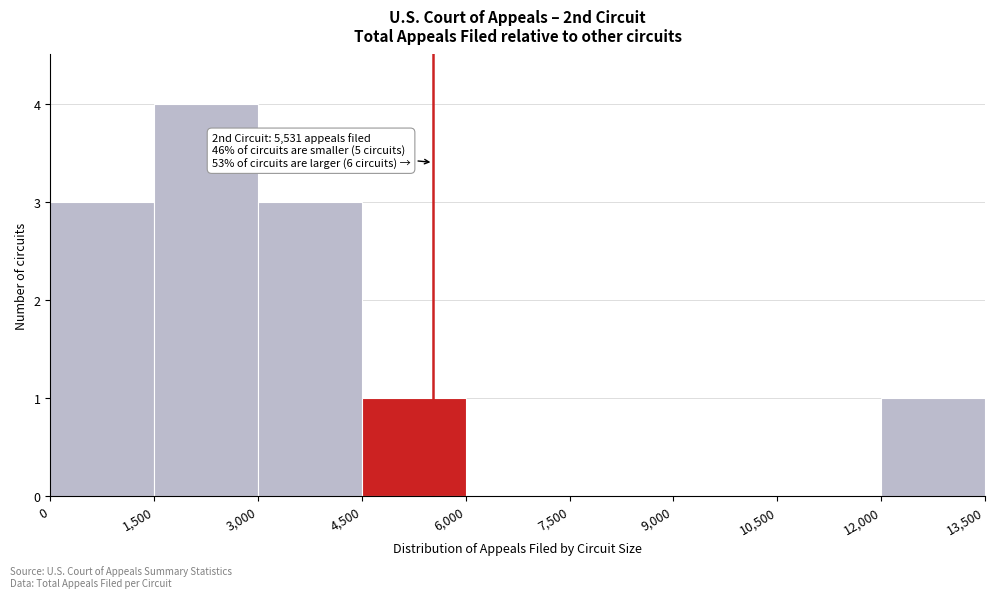

Over which range of the x-axis is the bar tallest?

1,500 to 3,000